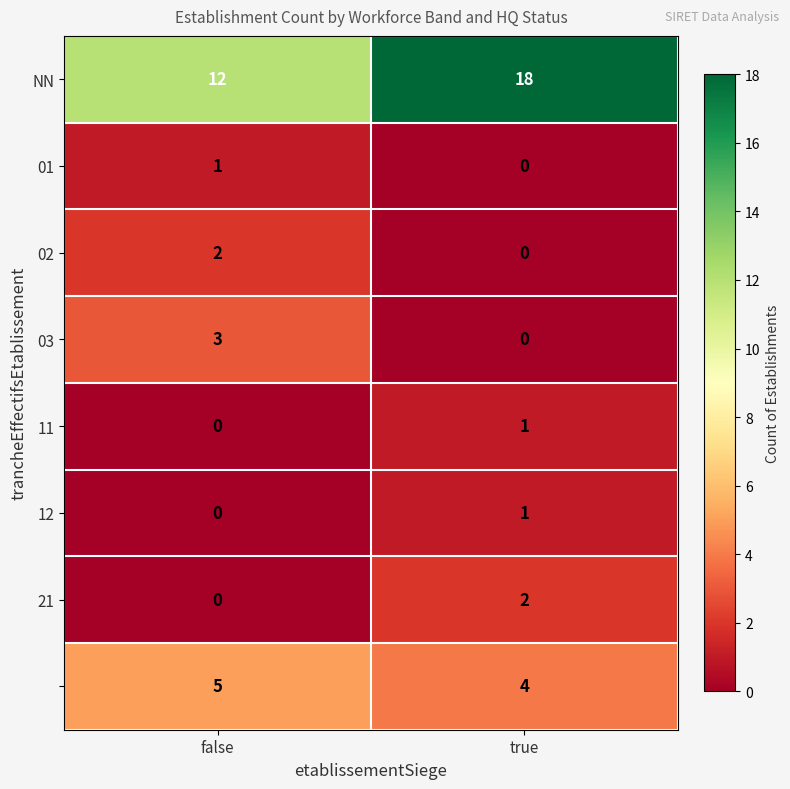

At which category is the sum across all series the highest?

true